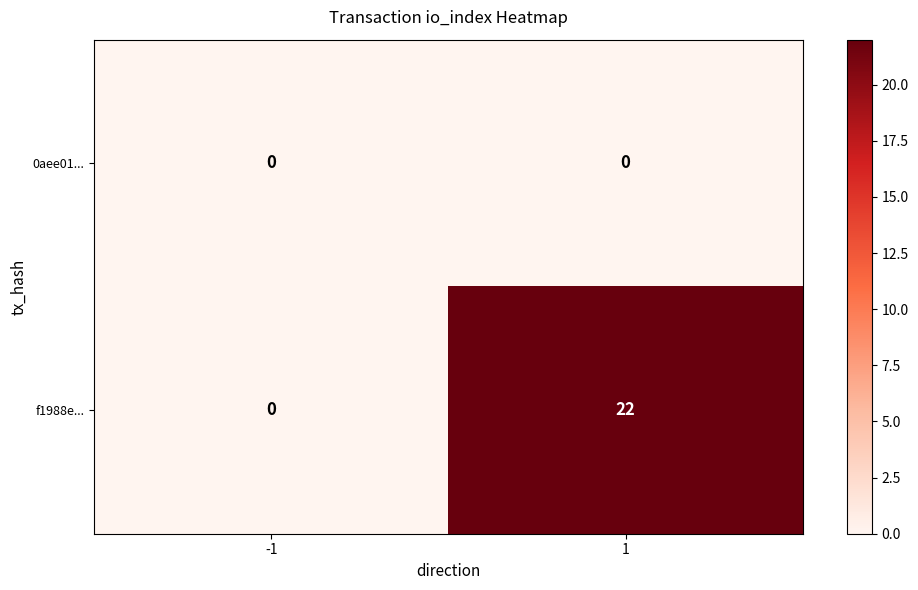

At which category does the chart reach its peak across all series?

1